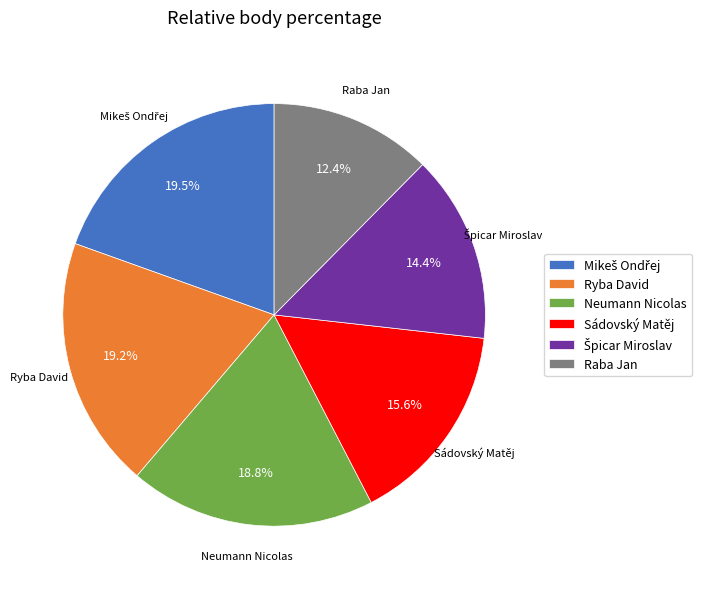

To the nearest percent, what portion does Neumann Nicolas represent?

19%